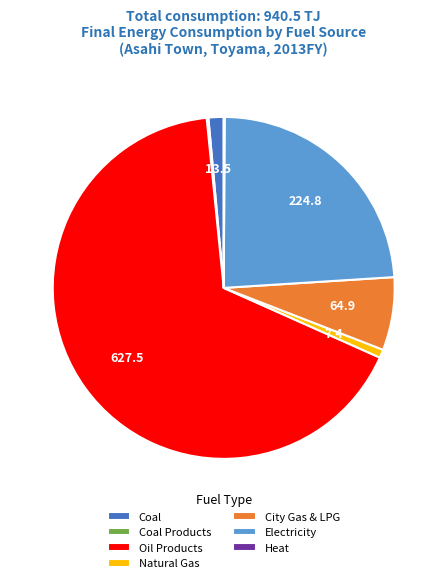

Does City Gas & LPG represent more than half of the total?

No